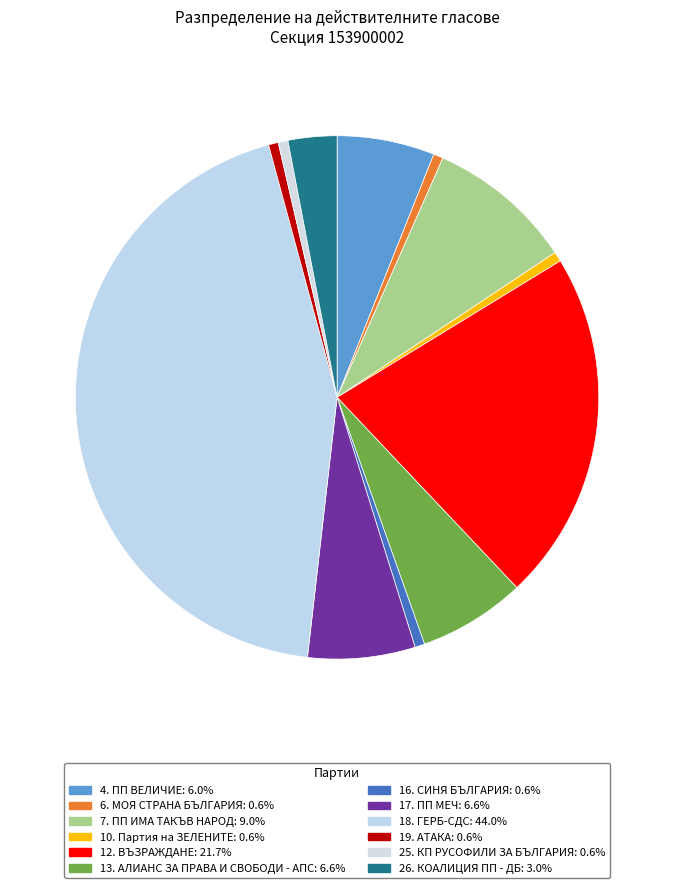

The 19. АТАКА slice represents 11% of the pie. True or false?

False